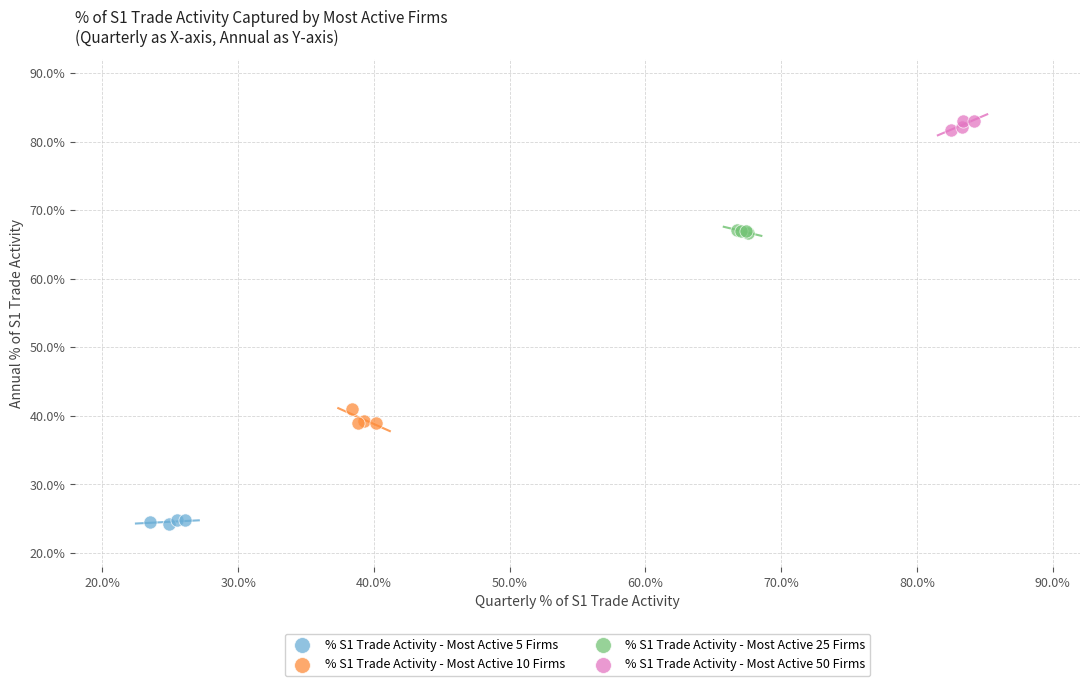

Which series reaches the maximum Y coordinate?

% S1 Trade Activity - Most Active 50 Firms